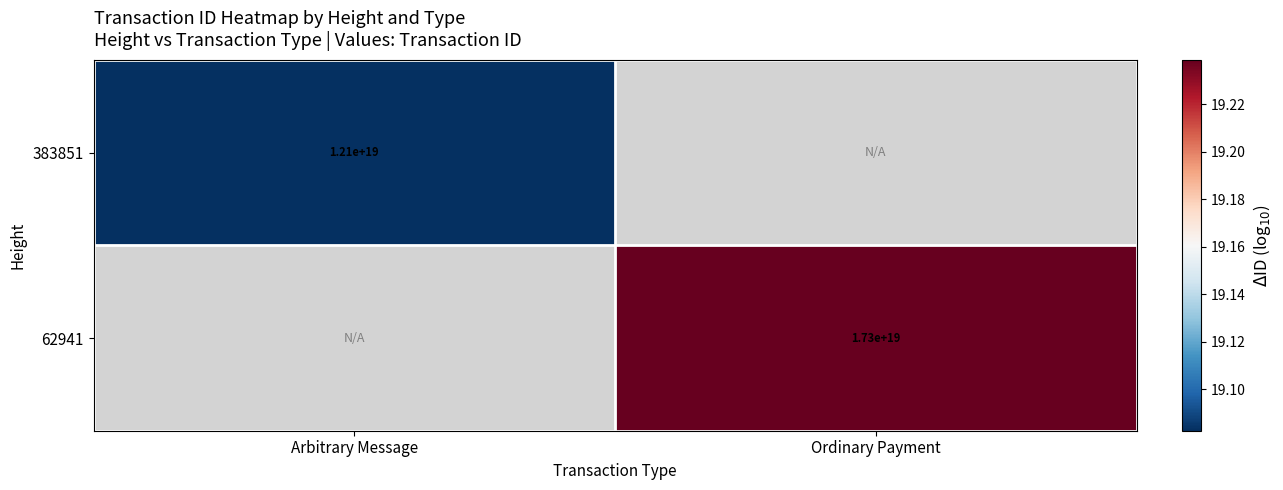

Is the value of 383851 at Ordinary Payment greater than the value of 62941 at Ordinary Payment?

No